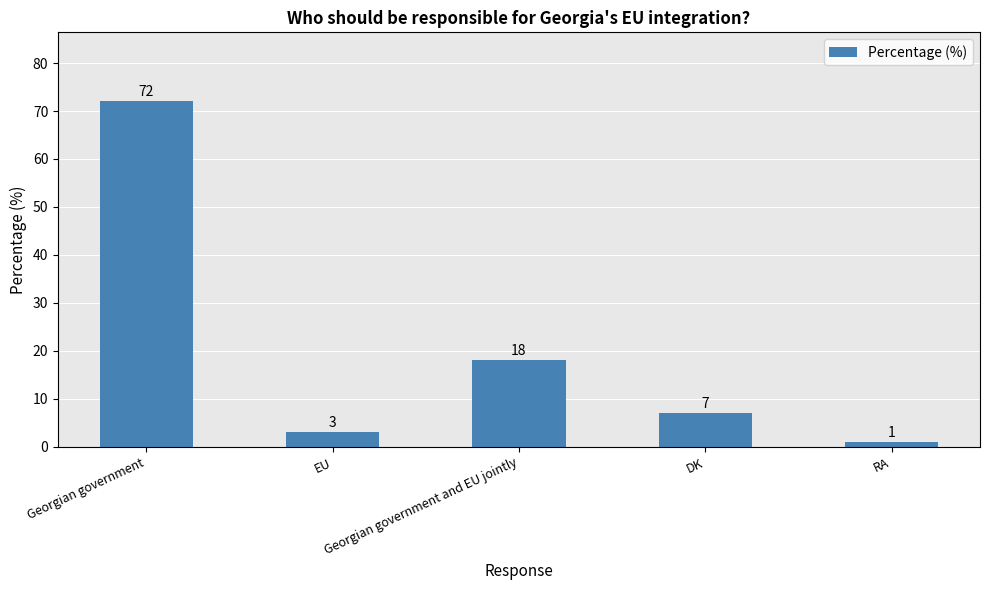

List the labels in order of value, smallest first.

RA, EU, DK, Georgian government and EU jointly, Georgian government